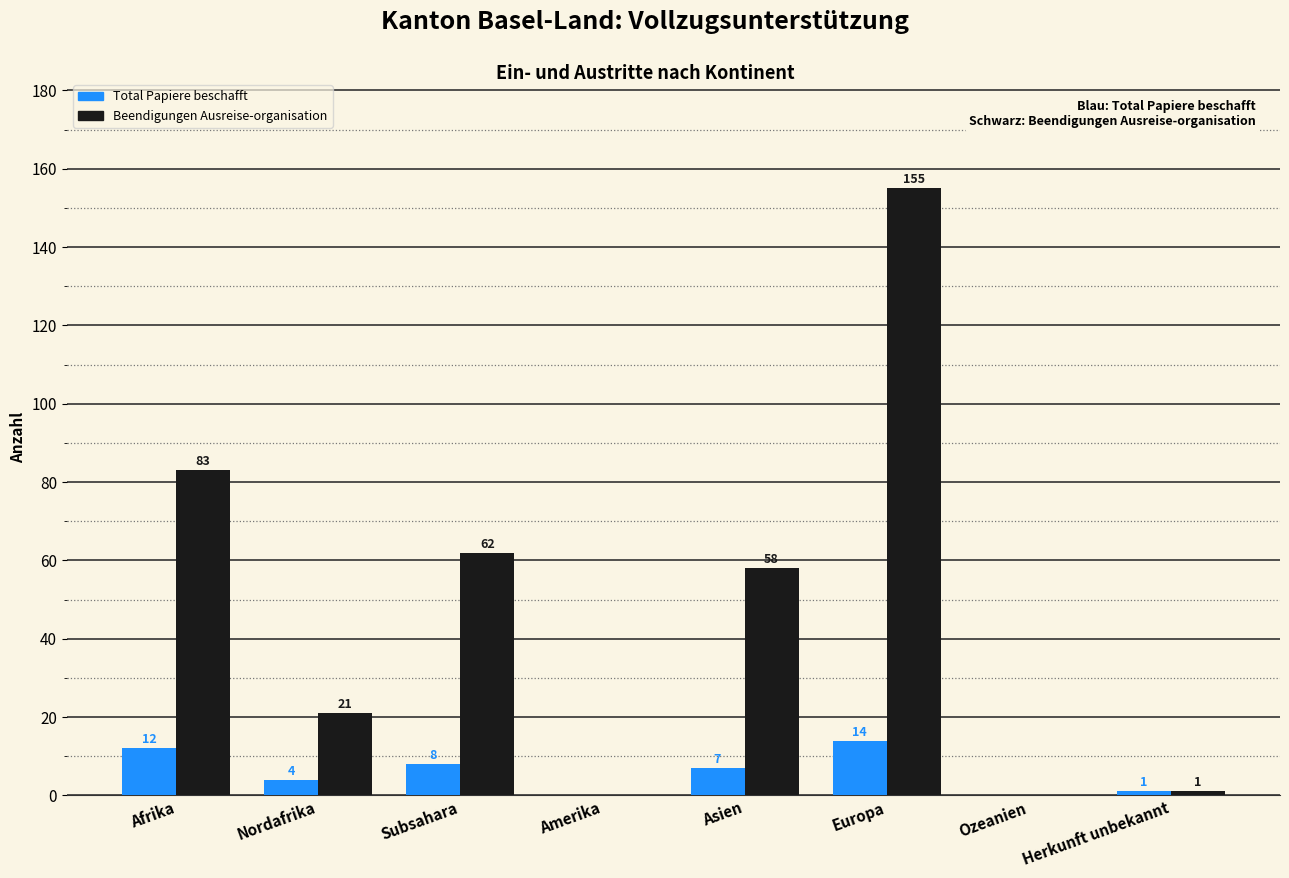

The value of Beendigungen Ausreise-organisation at Amerika is -100. True or false?

False